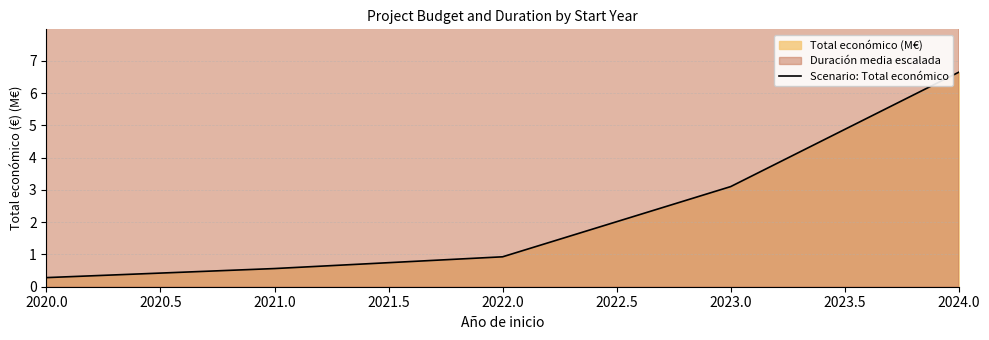

At which label does Scenario: Total económico reach its peak?

2024.0